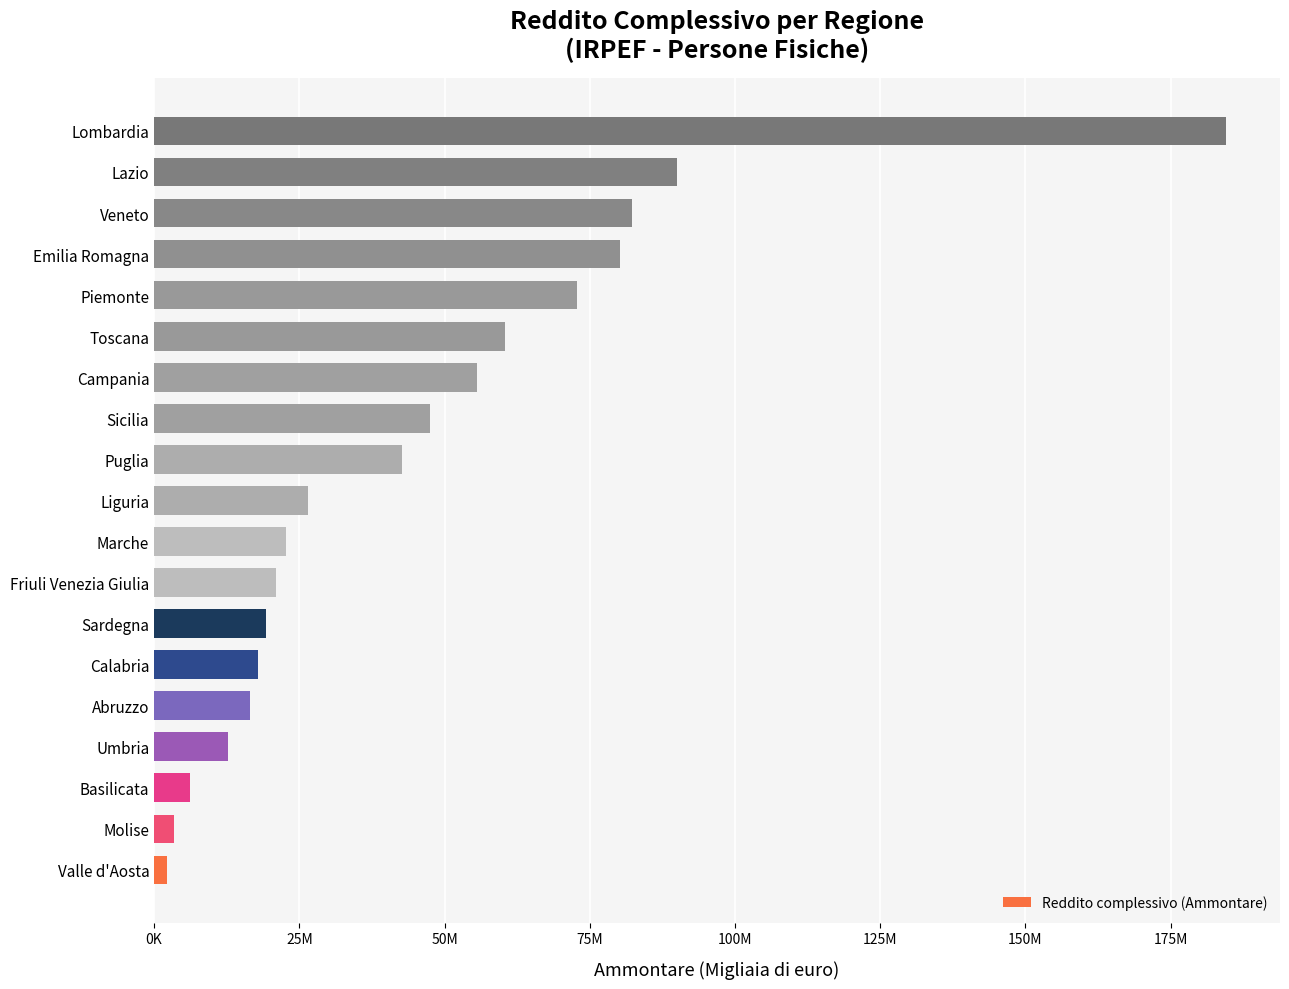

Does the chart contain any negative values?

No